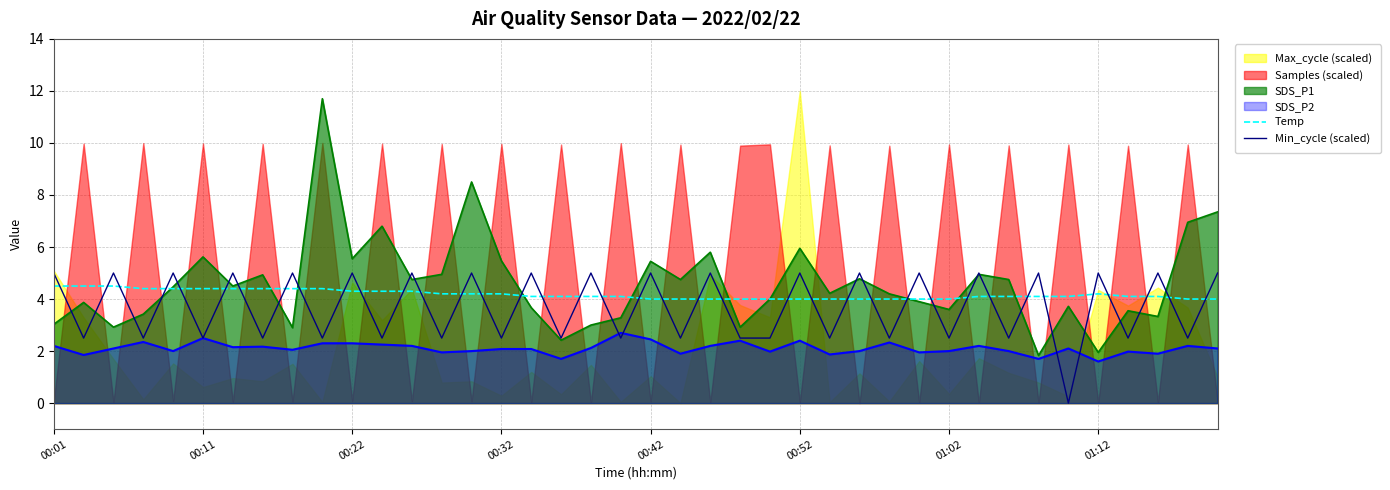

True or false: SDS_P2 and Temp cross at least once.

False